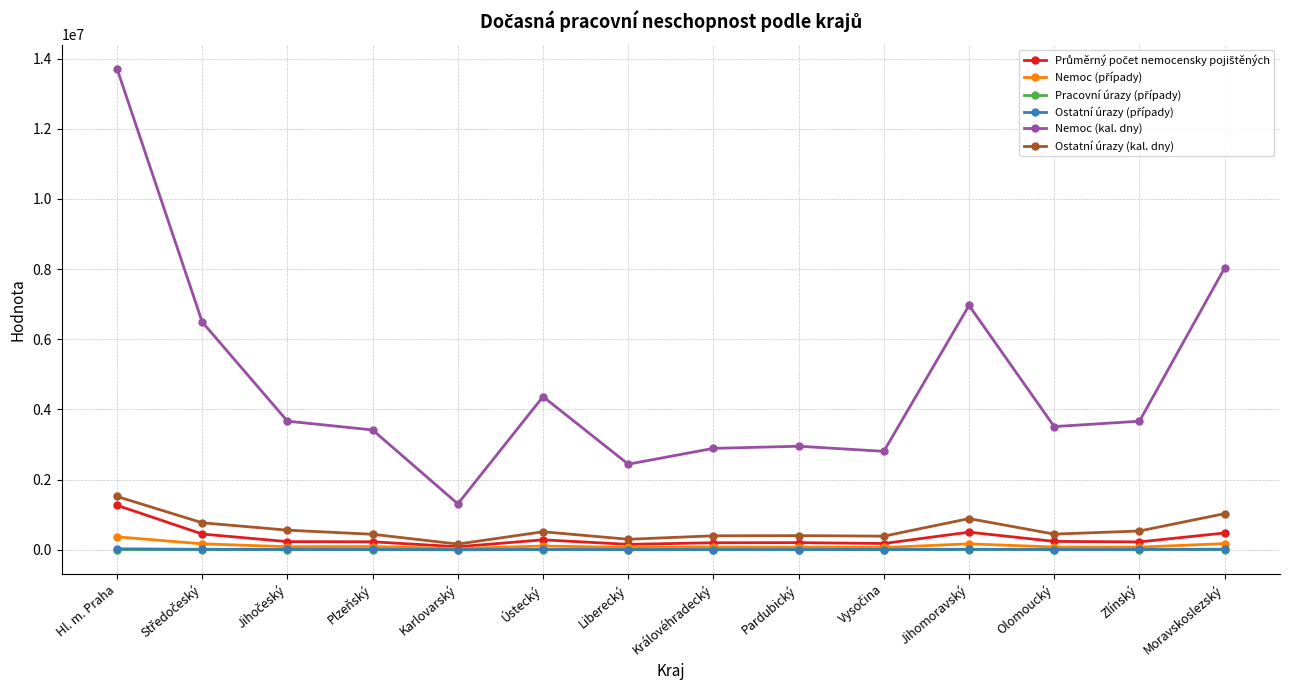

Between Karlovarský and Ústecký, which series saw the biggest shift?

Nemoc (kal. dny)